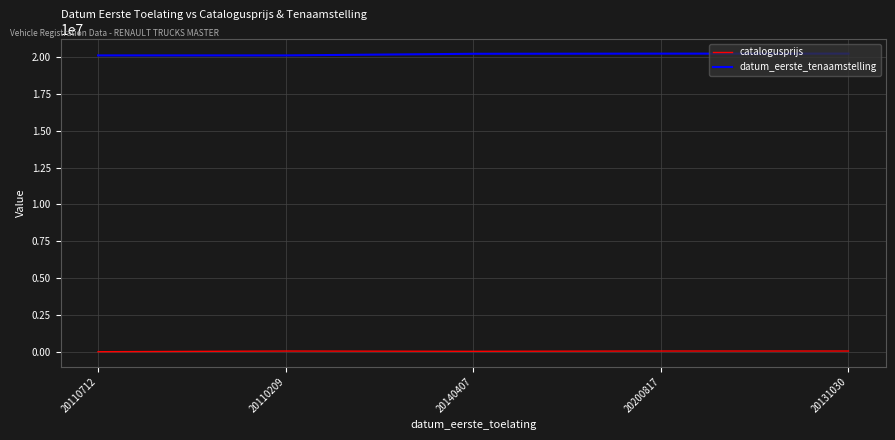

True or false: datum_eerste_tenaamstelling and catalogusprijs cross at least once.

False